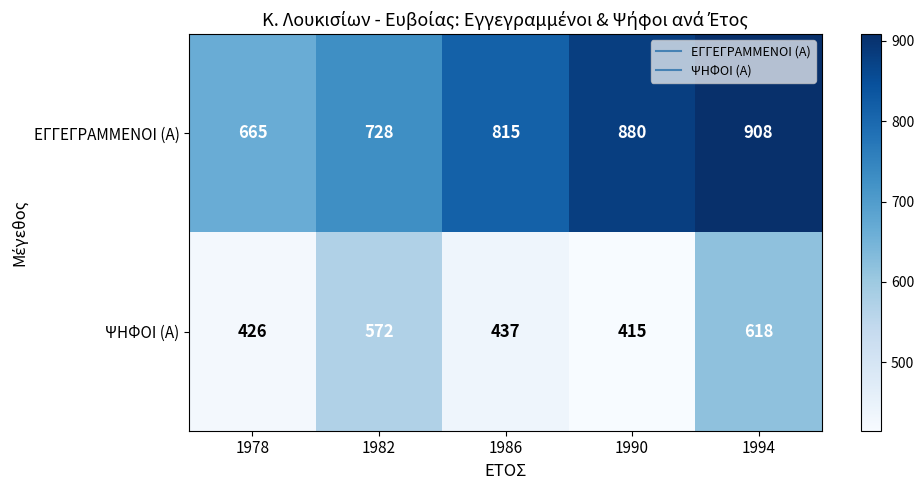

What is the difference between the highest and lowest values at 1990?

465